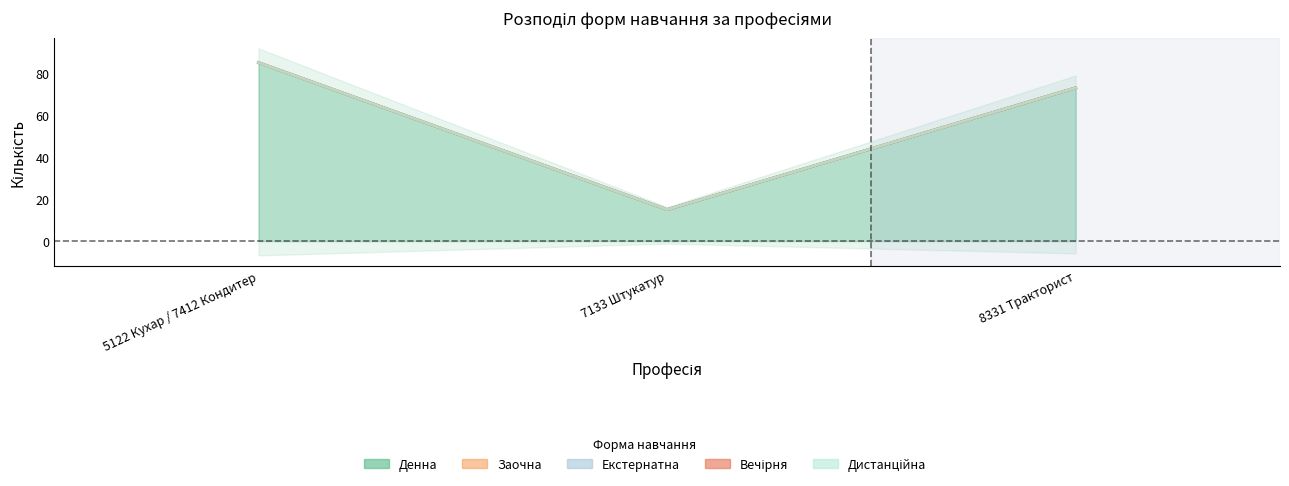

At which label is Вечірня closest to 0?

5122 Кухар / 7412 Кондитер